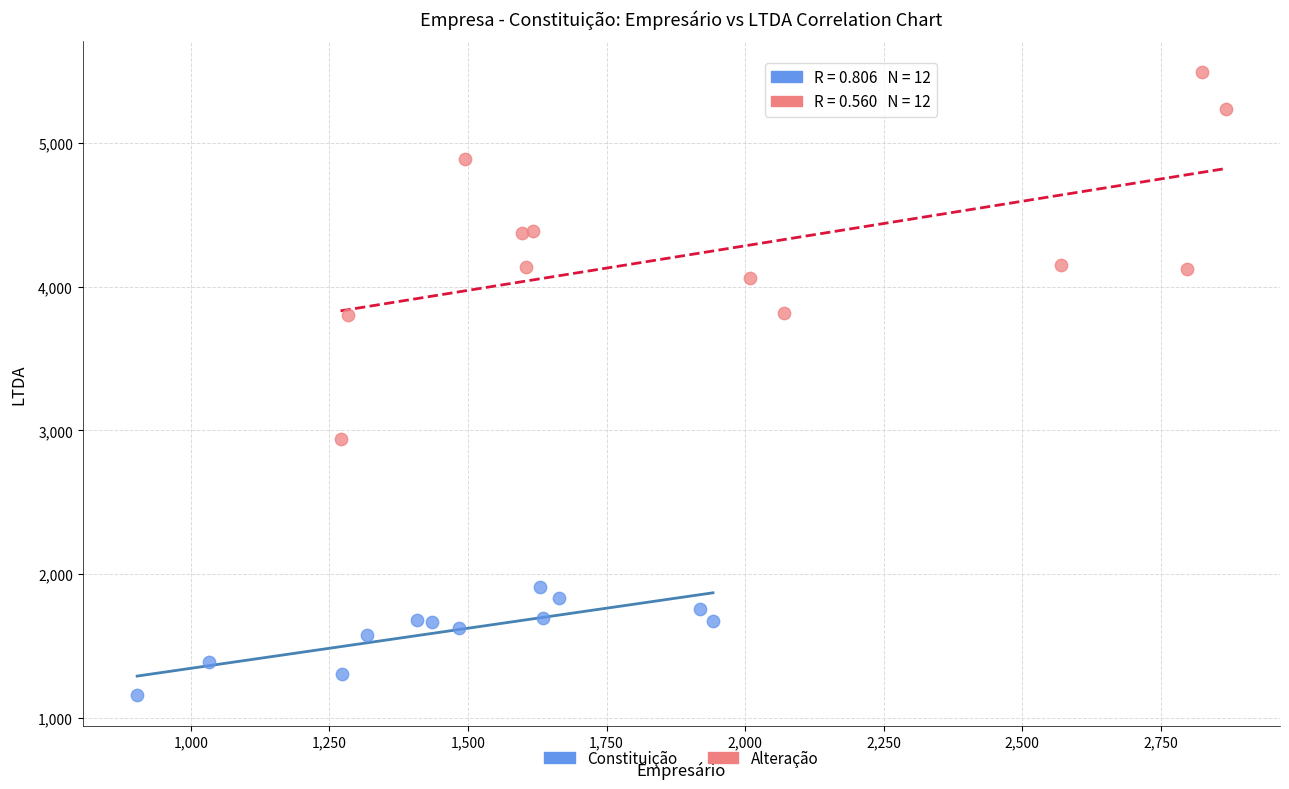

Which series has the widest spread of Y values?

Alteração